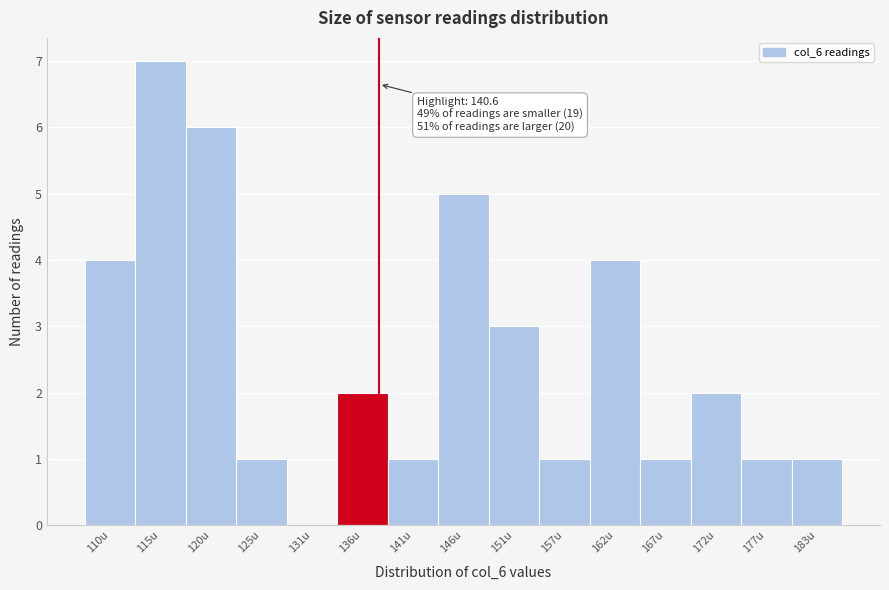

Reading left to right, list all the values displayed in this chart.

110u=4	115u=7	120u=6	125u=1	131u=0	136u=2	141u=1	146u=5	151u=3	157u=1	162u=4	167u=1	172u=2	177u=1	183u=1